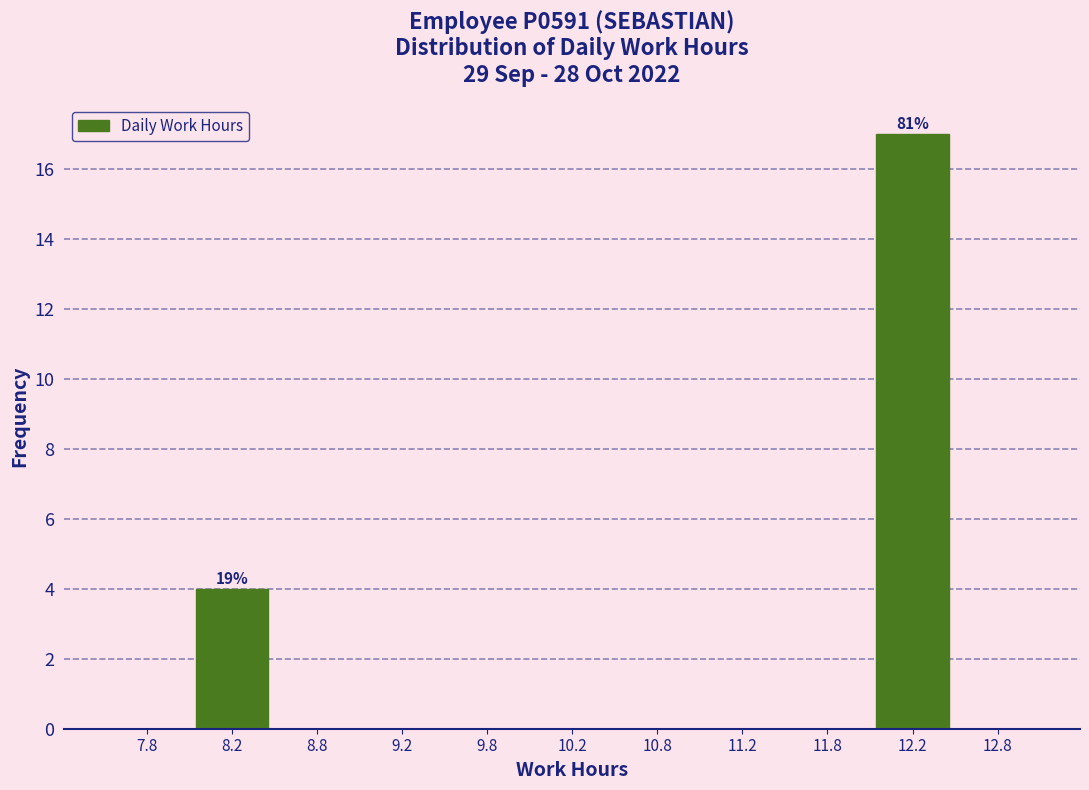

Which range on the x-axis has the tallest bar?

12.0 to 12.5